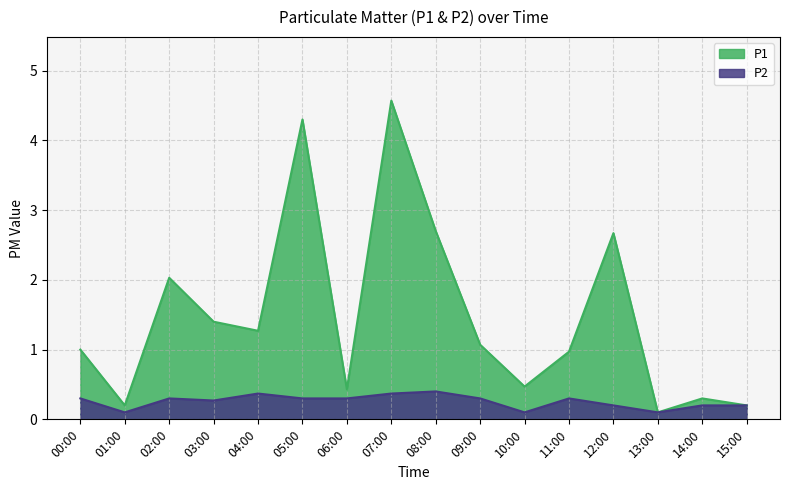

The P2 series shows 0.4 at 07:00. True or false?

True